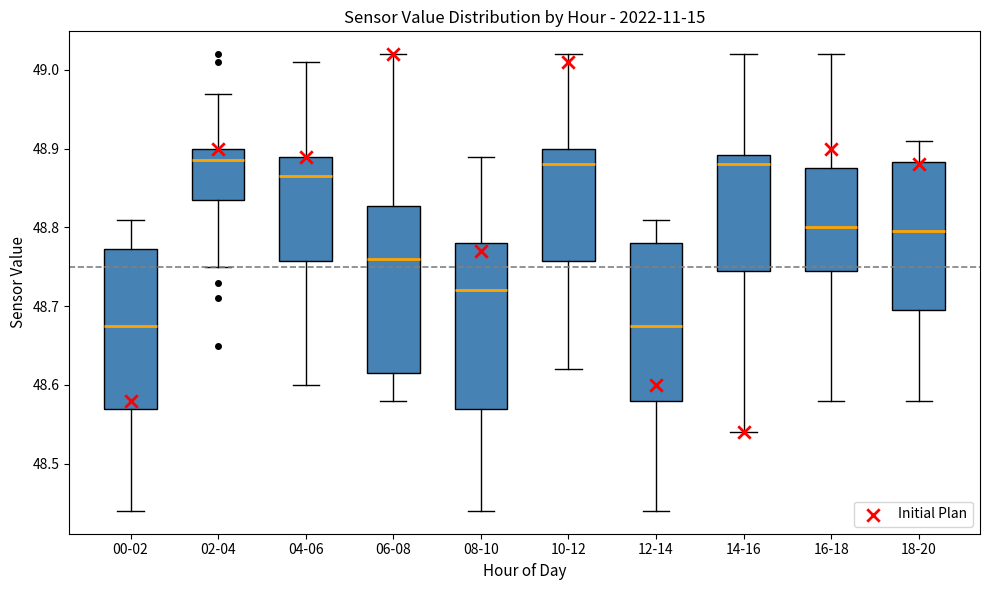

Reading left to right, read every box against the y-axis: the position of its median line, the range the box covers, and the ends of its whiskers. The values are not printed on the chart, so give them approximately, as read against the axis.

00-02: median 48.68, box 48.57 to 48.77, whiskers 48.44 to 48.81
02-04: median 48.89, box 48.84 to 48.90, whiskers 48.75 to 48.97
04-06: median 48.87, box 48.76 to 48.89, whiskers 48.60 to 49.01
06-08: median 48.76, box 48.62 to 48.83, whiskers 48.58 to 49.02
08-10: median 48.72, box 48.57 to 48.78, whiskers 48.44 to 48.89
10-12: median 48.88, box 48.76 to 48.90, whiskers 48.62 to 49.02
12-14: median 48.68, box 48.58 to 48.78, whiskers 48.44 to 48.81
14-16: median 48.88, box 48.75 to 48.89, whiskers 48.54 to 49.02
16-18: median 48.80, box 48.75 to 48.88, whiskers 48.58 to 49.02
18-20: median 48.80, box 48.70 to 48.88, whiskers 48.58 to 48.91